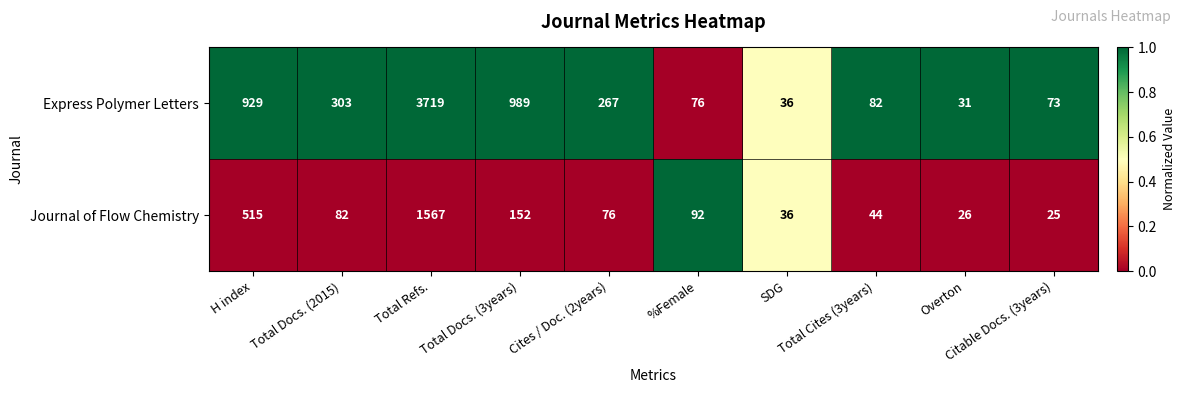

Which label corresponds to the smallest value in the chart?

Citable Docs. (3years)